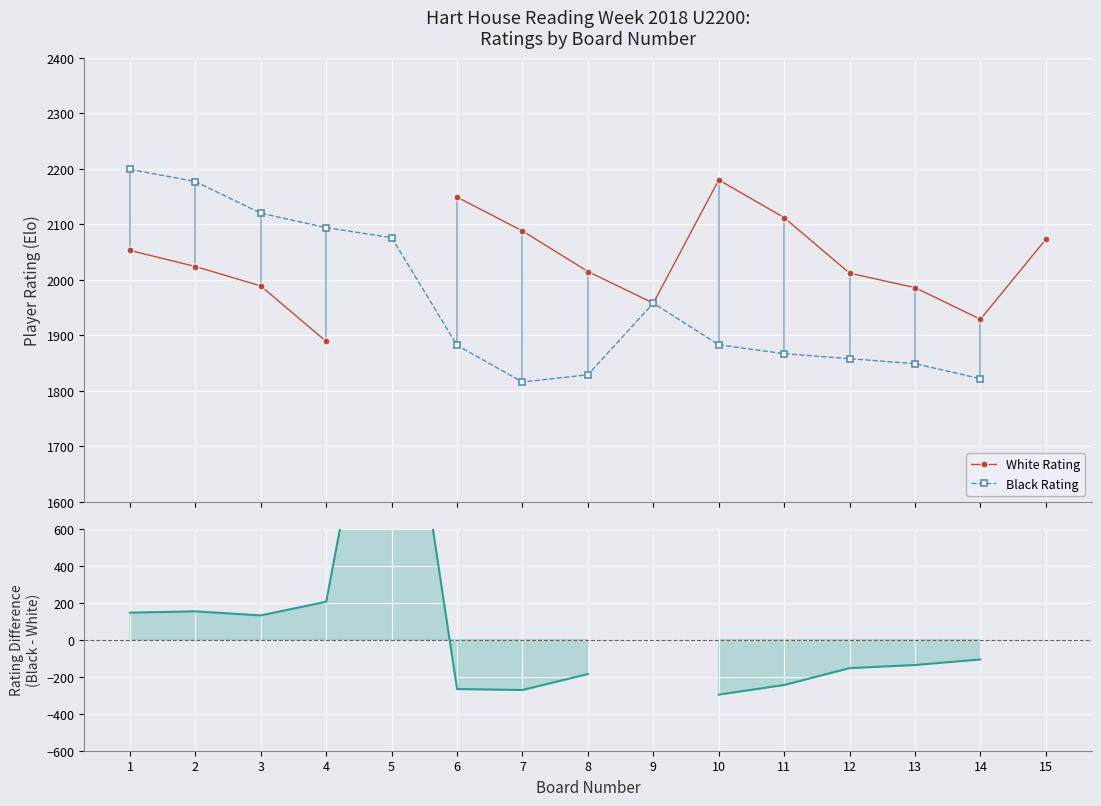

What is the difference between the Black Rating values at 5 and 7?

260.0